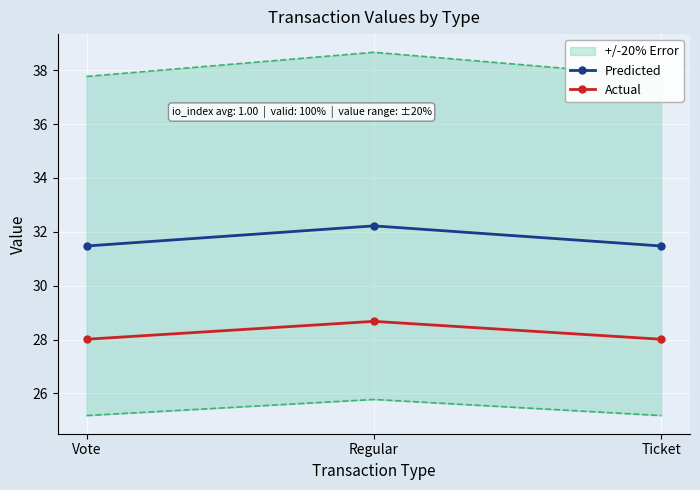

What is the label of the 3rd point from the left?

Ticket